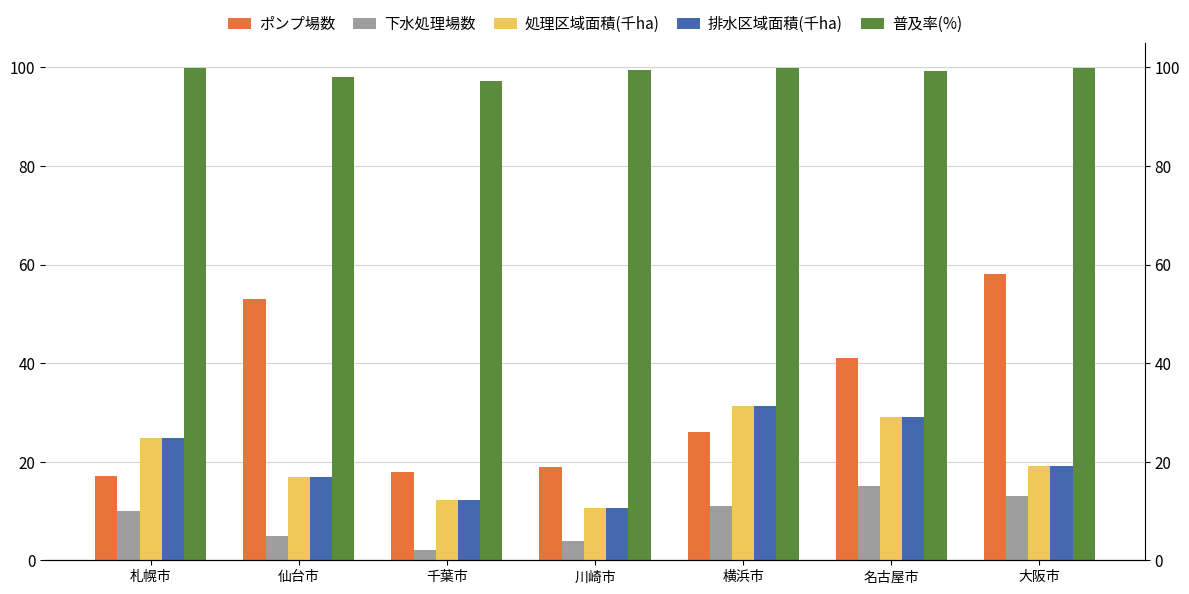

Read the 処理区域面積(千ha) value at 大阪市.

19.1